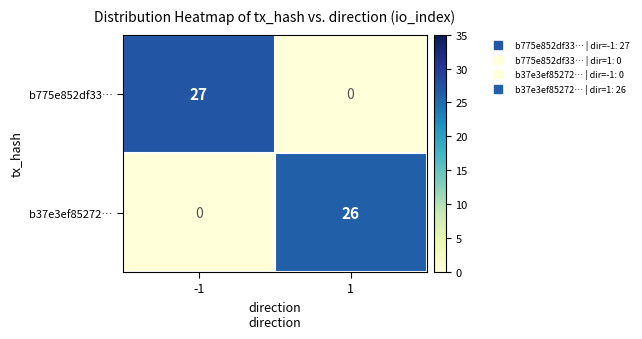

Which series has the largest range (max minus min)?

b775e852df33…